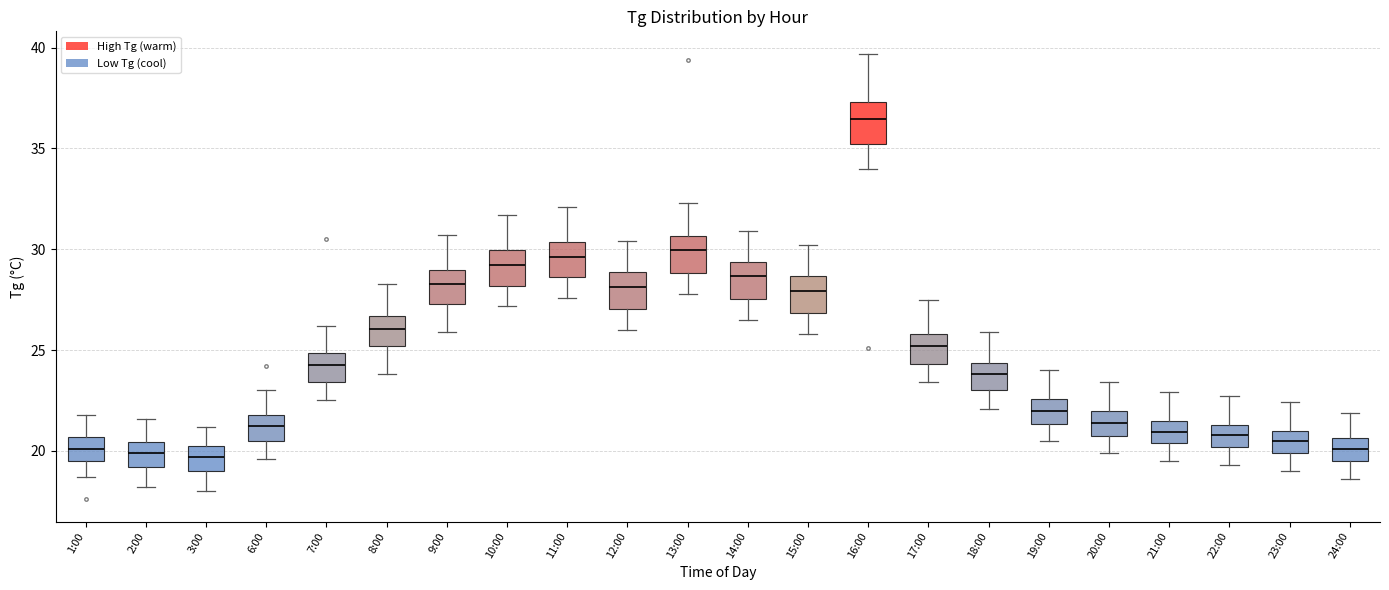

Reading left to right, transcribe this box plot: for each box, give where its median line is, the range the box spans, and where its two whiskers end, as read against the y-axis. The values are not printed on the chart, so give them approximately, as read against the axis.

1:00: median 20.0, box 19.5 to 20.5, whiskers 18.5 to 22.0
2:00: median 20.0, box 19.0 to 20.5, whiskers 18.0 to 21.5
3:00: median 19.5, box 19.0 to 20.5, whiskers 18.0 to 21.0
6:00: median 21.5, box 20.5 to 22.0, whiskers 19.5 to 23.0
7:00: median 24.5, box 23.5 to 25.0, whiskers 22.5 to 26.0
8:00: median 26.0, box 25.0 to 26.5, whiskers 24.0 to 28.5
9:00: median 28.5, box 27.5 to 29.0, whiskers 26.0 to 30.5
10:00: median 29.0, box 28.0 to 30.0, whiskers 27.0 to 31.5
11:00: median 29.5, box 28.5 to 30.5, whiskers 27.5 to 32.0
12:00: median 28.0, box 27.0 to 29.0, whiskers 26.0 to 30.5
13:00: median 30.0, box 29.0 to 30.5, whiskers 28.0 to 32.5
14:00: median 28.5, box 27.5 to 29.5, whiskers 26.5 to 31.0
15:00: median 28.0, box 27.0 to 28.5, whiskers 26.0 to 30.0
16:00: median 36.5, box 35.0 to 37.5, whiskers 34.0 to 39.5
17:00: median 25.0, box 24.5 to 26.0, whiskers 23.5 to 27.5
18:00: median 24.0, box 23.0 to 24.5, whiskers 22.0 to 26.0
19:00: median 22.0, box 21.5 to 22.5, whiskers 20.5 to 24.0
20:00: median 21.5, box 20.5 to 22.0, whiskers 20.0 to 23.5
21:00: median 21.0, box 20.5 to 21.5, whiskers 19.5 to 23.0
22:00: median 21.0, box 20.0 to 21.5, whiskers 19.5 to 22.5
23:00: median 20.5, box 20.0 to 21.0, whiskers 19.0 to 22.5
24:00: median 20.0, box 19.5 to 20.5, whiskers 18.5 to 22.0